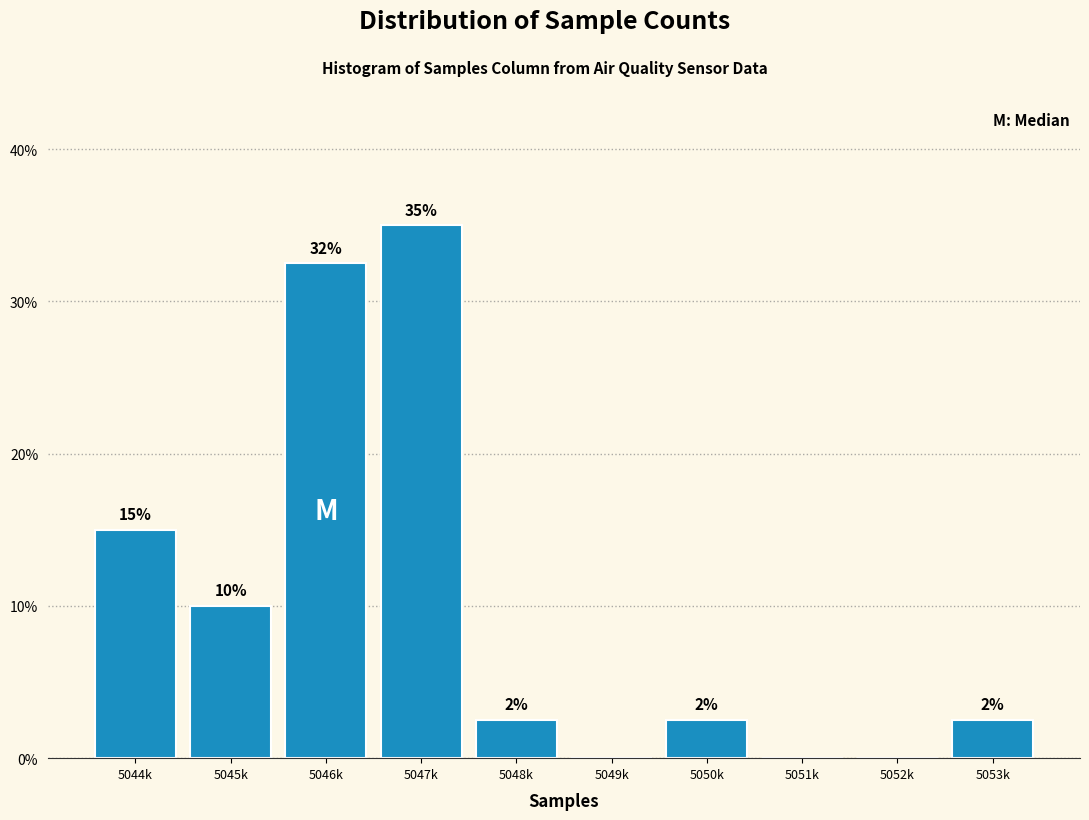

Are the bars horizontal?

No